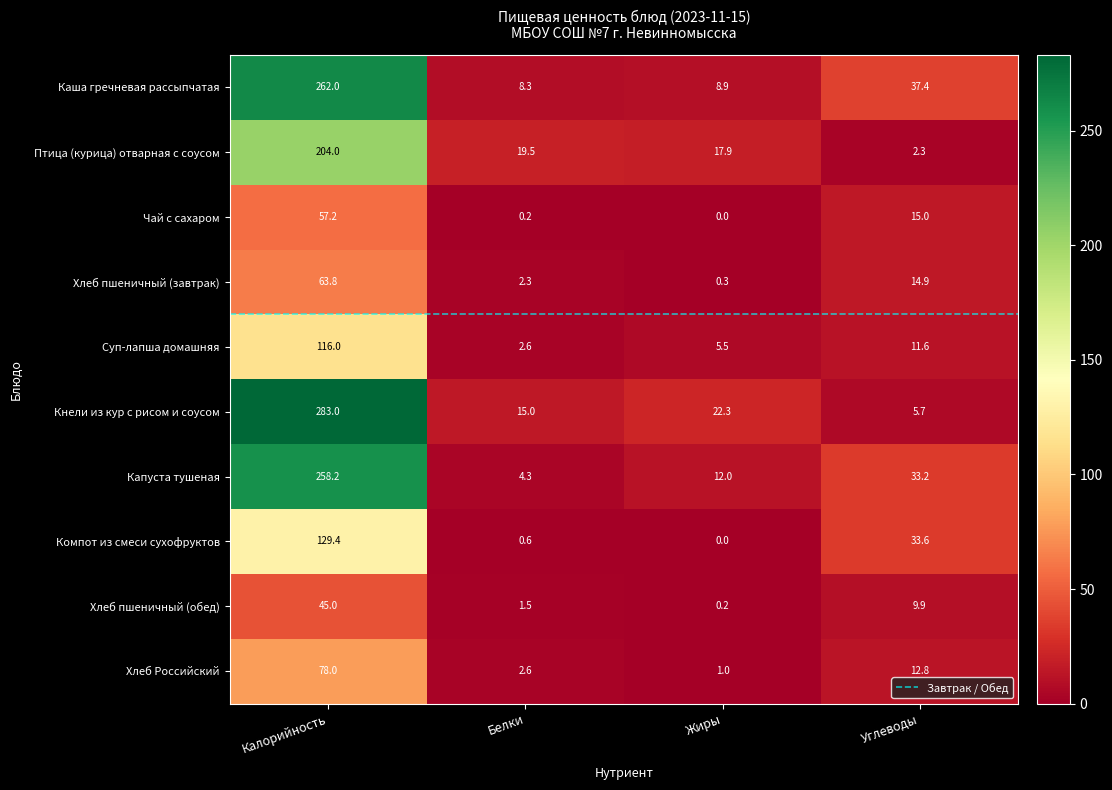

Reading left to right, extract all data points from this chart.

Каша гречневая рассыпчатая: 262.0	8.3	8.9	37.4
Птица (курица) отварная с соусом: 204.0	19.5	17.9	2.3
Чай с сахаром: 57.2	0.2	0.0	15.0
Хлеб пшеничный (завтрак): 63.8	2.3	0.3	14.9
Суп-лапша домашняя: 116.0	2.6	5.5	11.6
Кнели из кур с рисом и соусом: 283.0	15.0	22.3	5.7
Капуста тушеная: 258.2	4.3	12.0	33.2
Компот из смеси сухофруктов: 129.4	0.6	0.0	33.6
Хлеб пшеничный (обед): 45.0	1.5	0.2	9.9
Хлеб Российский: 78.0	2.6	1.0	12.8